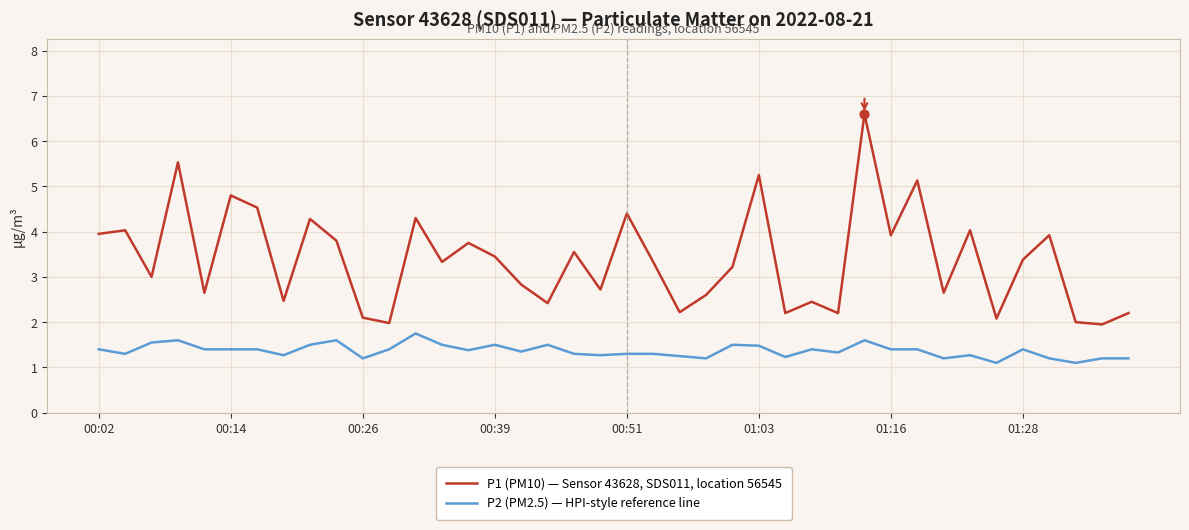

At how many categories does at least one series exceed 6?

1